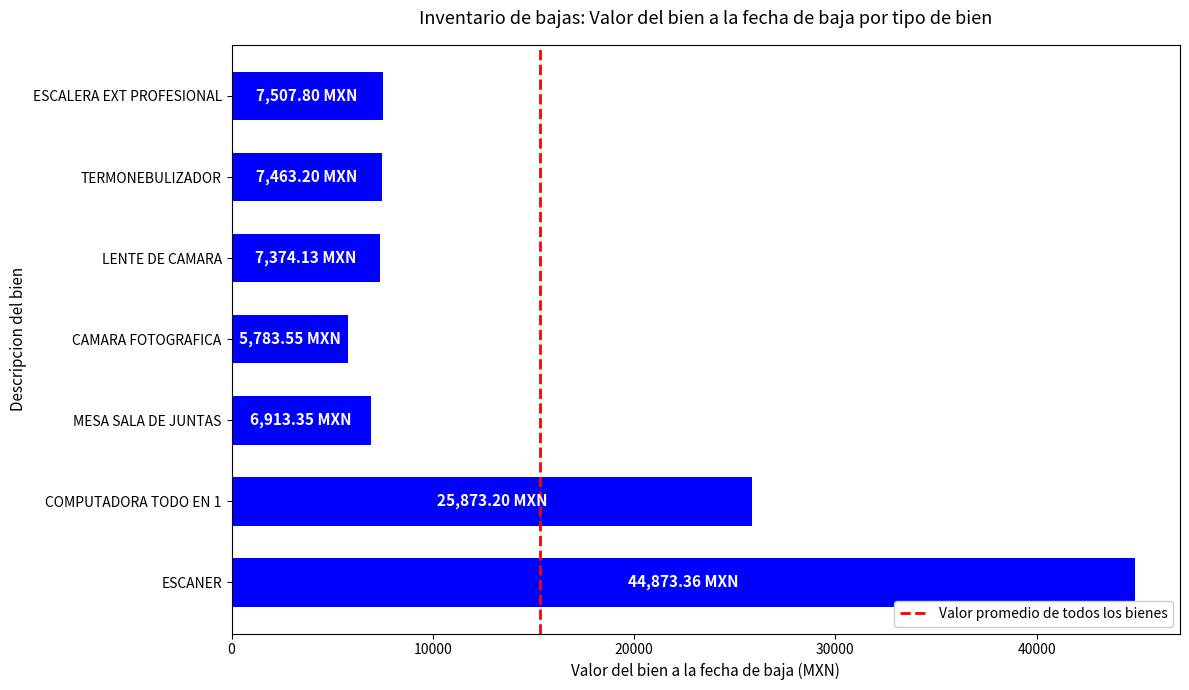

How many data points are above 7463?

4